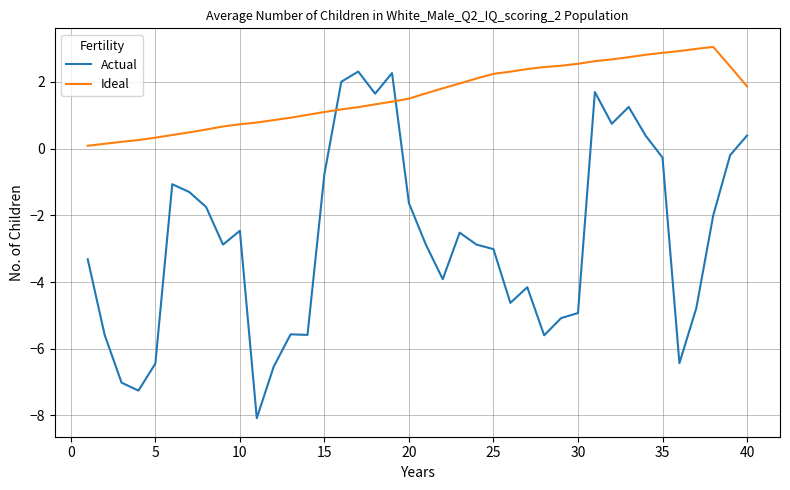

What is the smallest value displayed?

-8.1